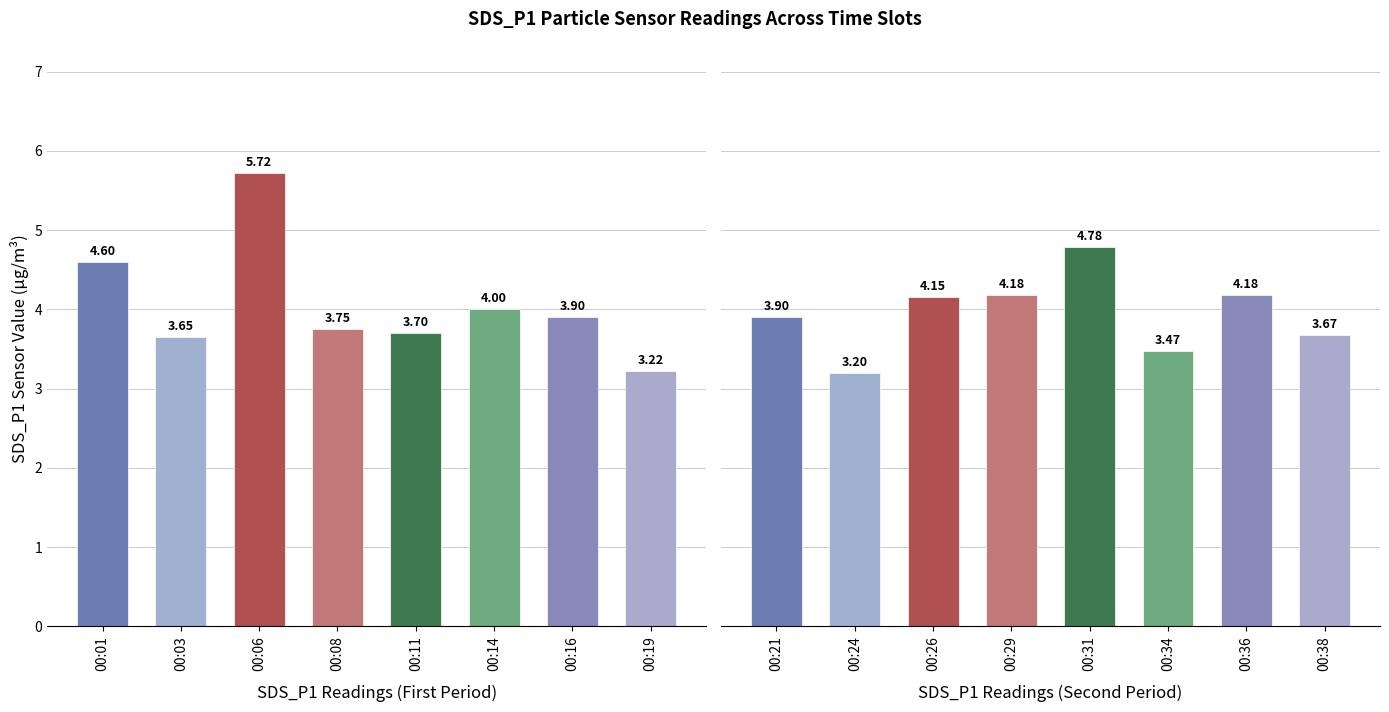

Count the number of categories in the chart.

8